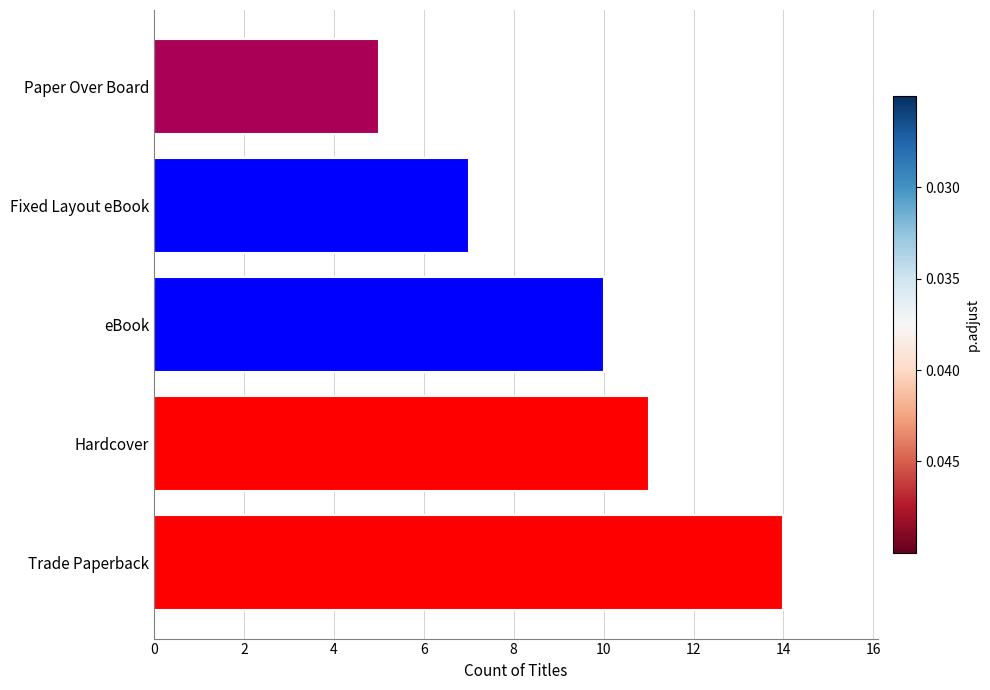

What is the difference between the maximum and second lowest values?

7